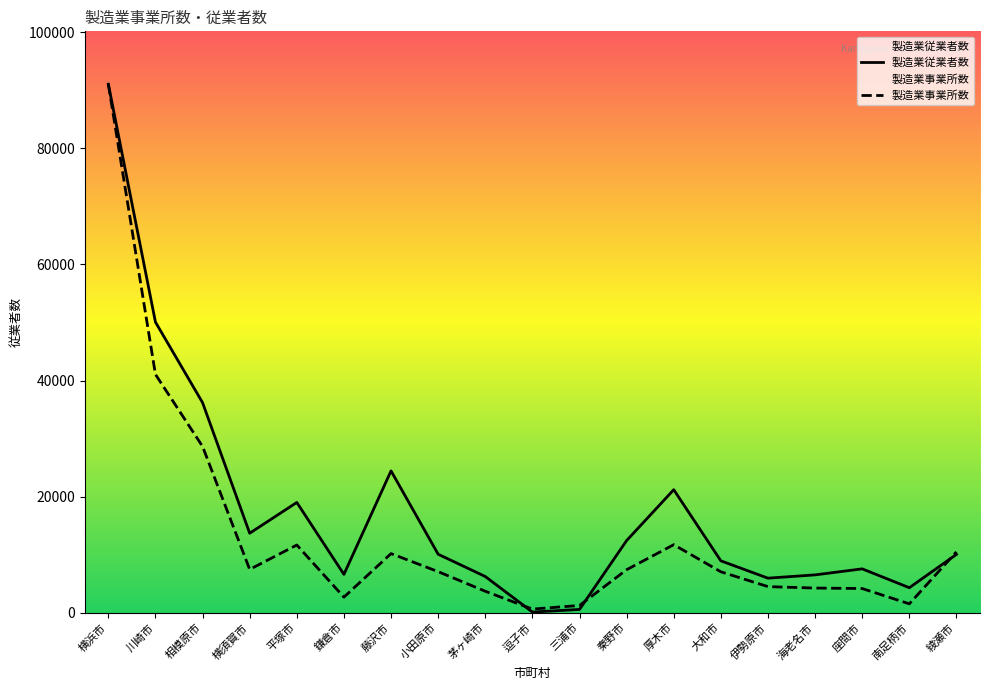

What is the sum of the 製造業事業所数 values at 藤沢市 and 小田原市?

17272.2